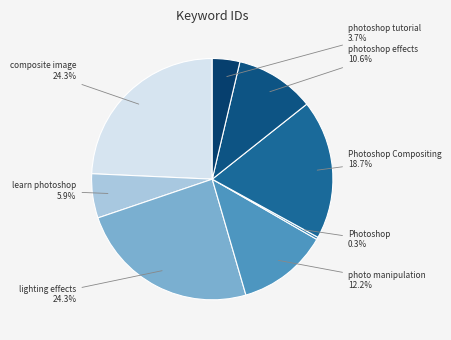

Which slice is the smallest?

Photoshop